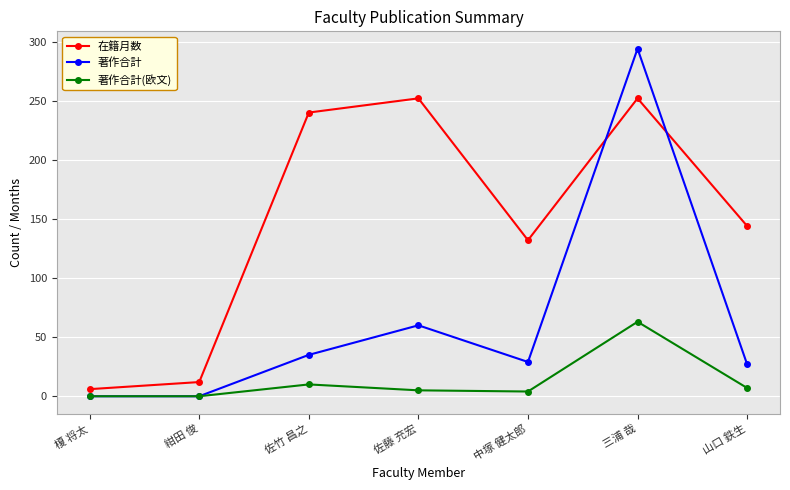

At which label does 著作合計 reach its peak?

三浦 哉